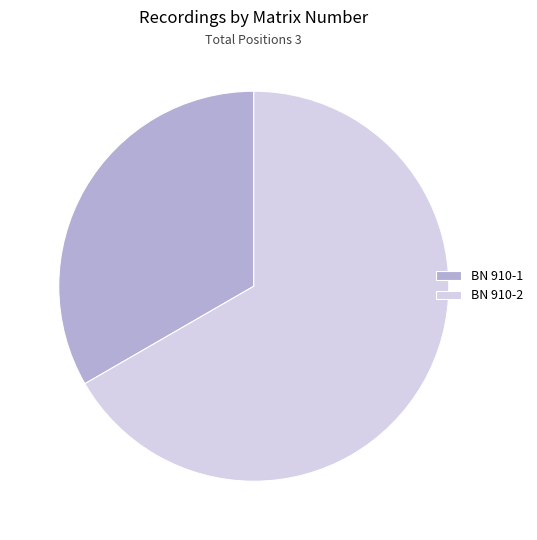

Is BN 910-1 the majority of the pie?

No